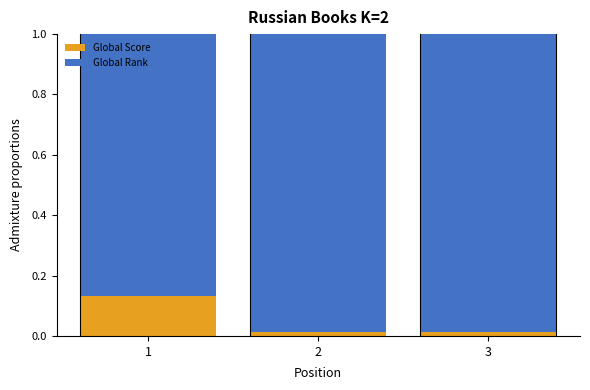

Count the Global Score values in the range 0 to 1.

3